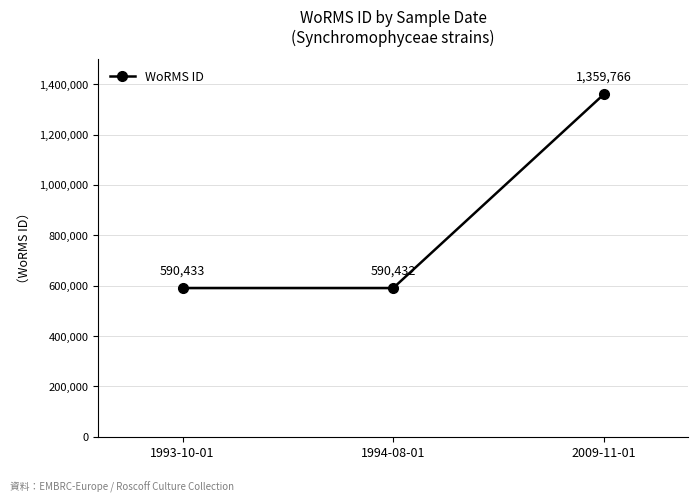

Reading right to left, transcribe all the data shown in this chart.

1359766	590432	590433